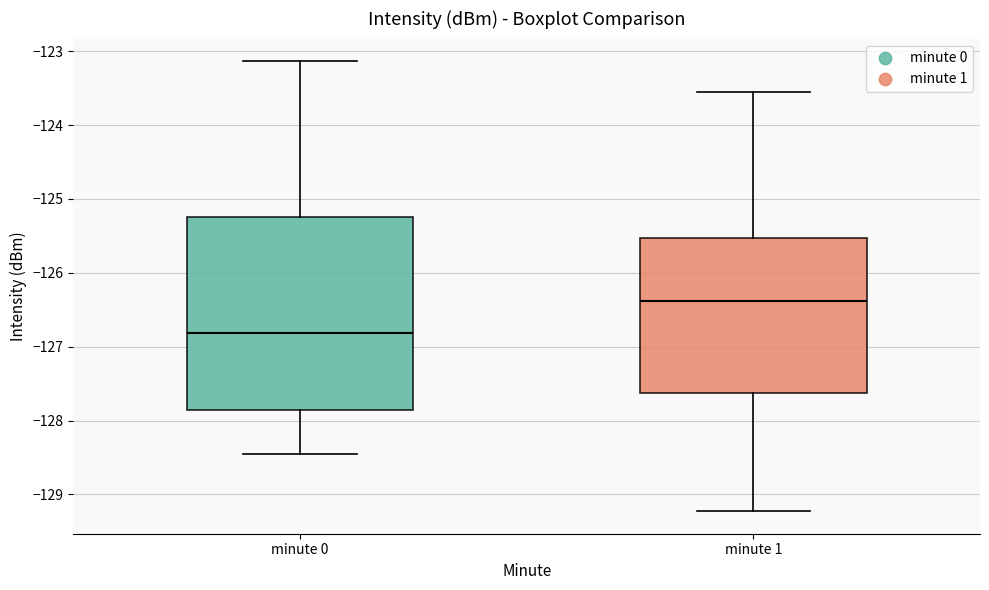

Which box has the highest median line?

minute 1